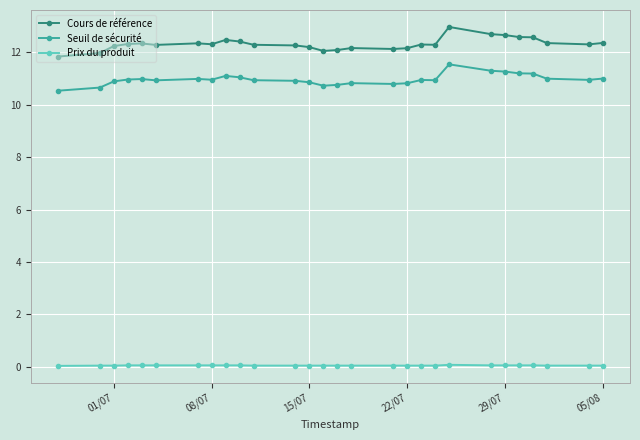

Rank the series by their maximum value, from highest to lowest.

Cours de référence, Seuil de sécurité, Prix du produit